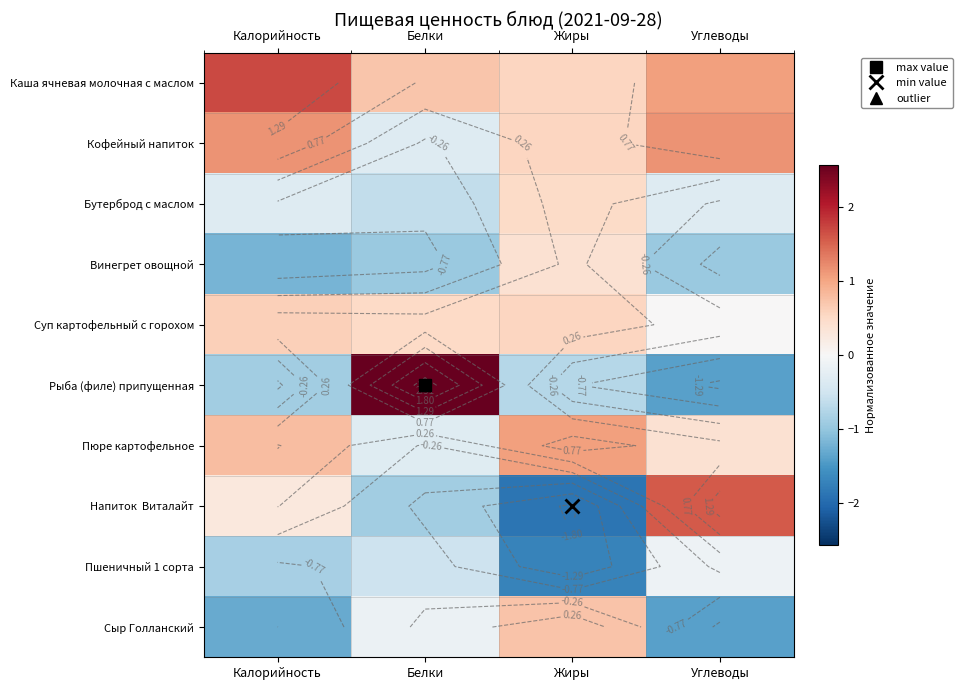

What is the difference between the highest and lowest values at Жиры?

2.9